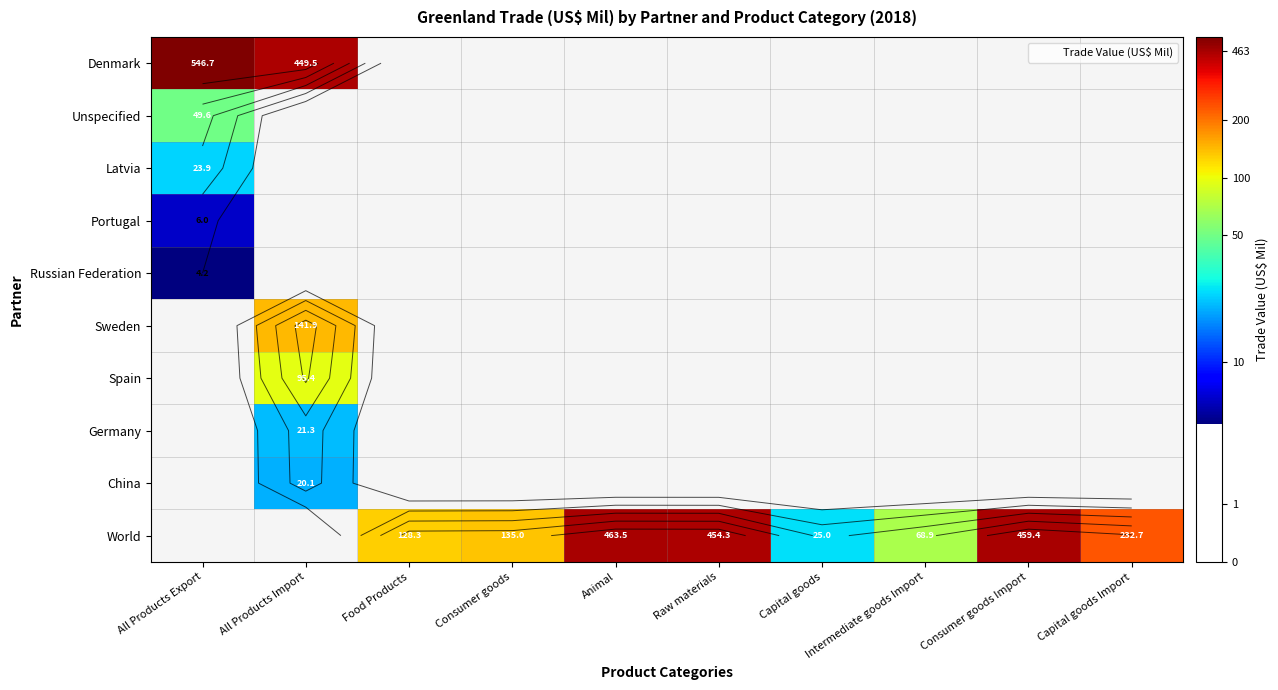

Which series changed the most between Food Products and Intermediate goods Import?

World